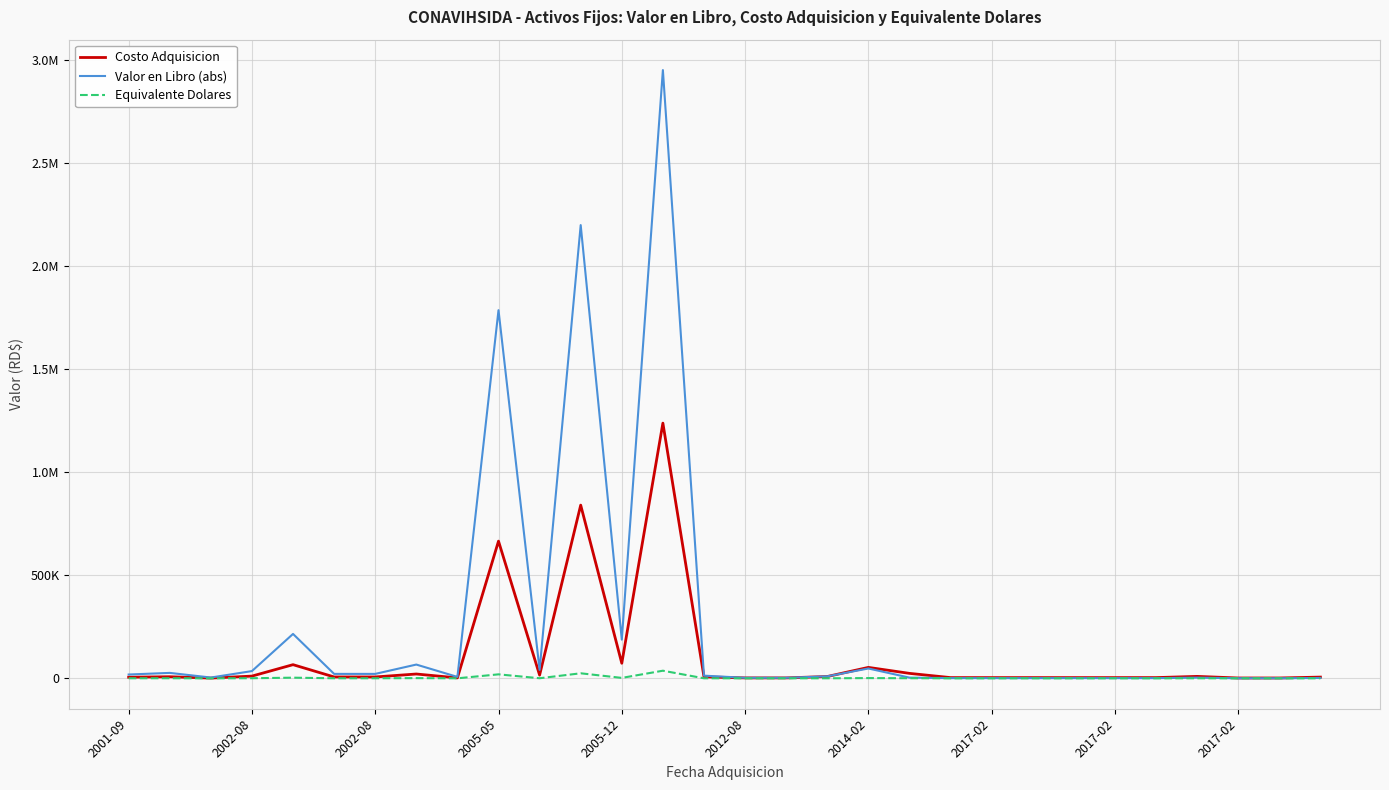

What are all the series names shown in the legend?

Costo Adquisicion, Valor en Libro (abs), Equivalente Dolares